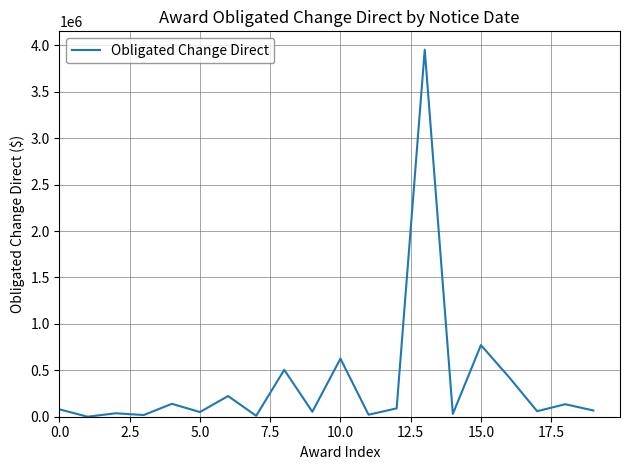

How many categories are shown in the chart?

20